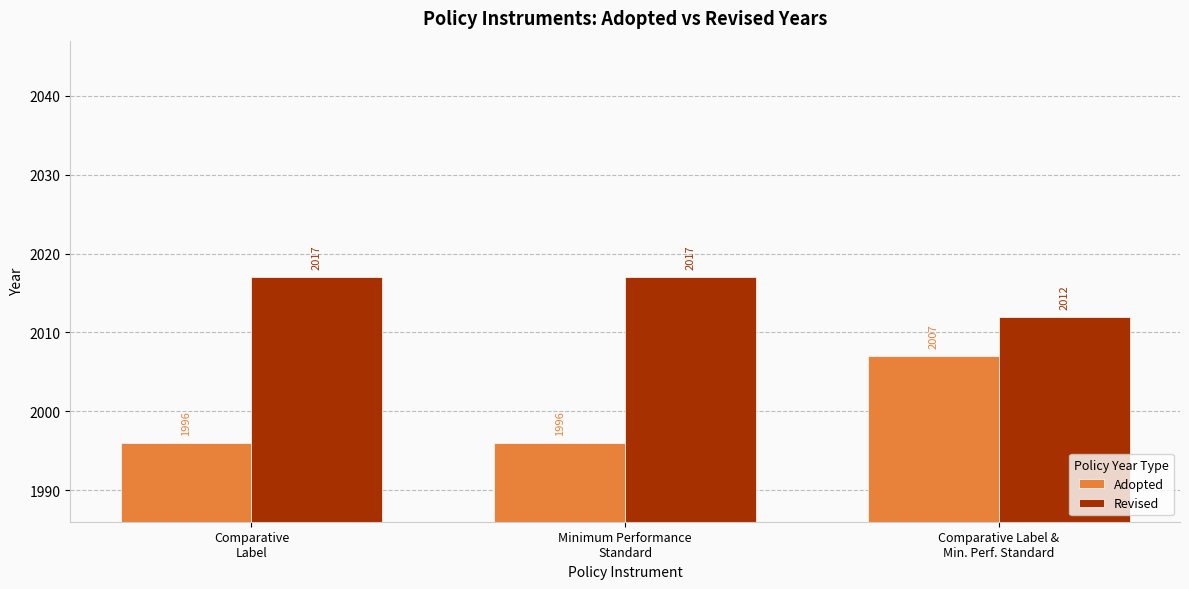

The value of Revised at Comparative Label &
Min. Perf. Standard is 901. True or false?

False